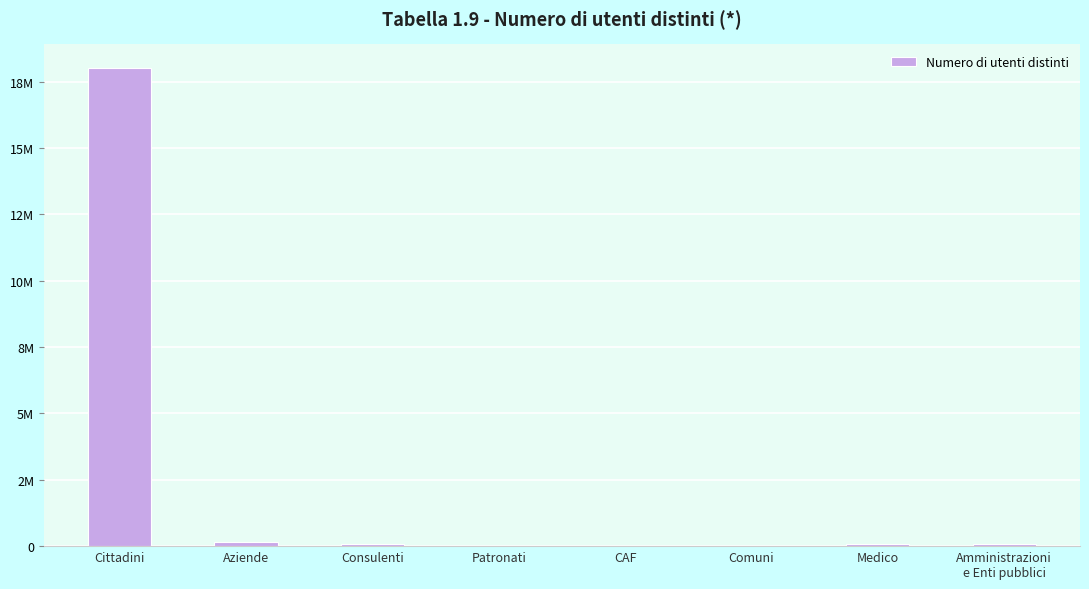

Are the bars horizontal?

No